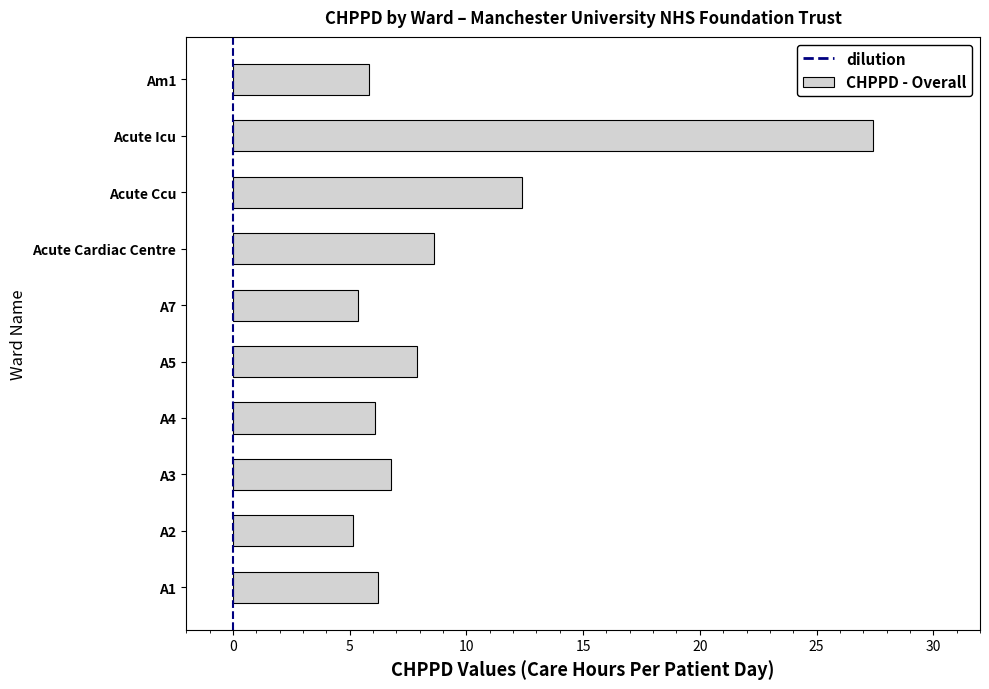

Where is the data nearest to the value 16?

Acute Ccu